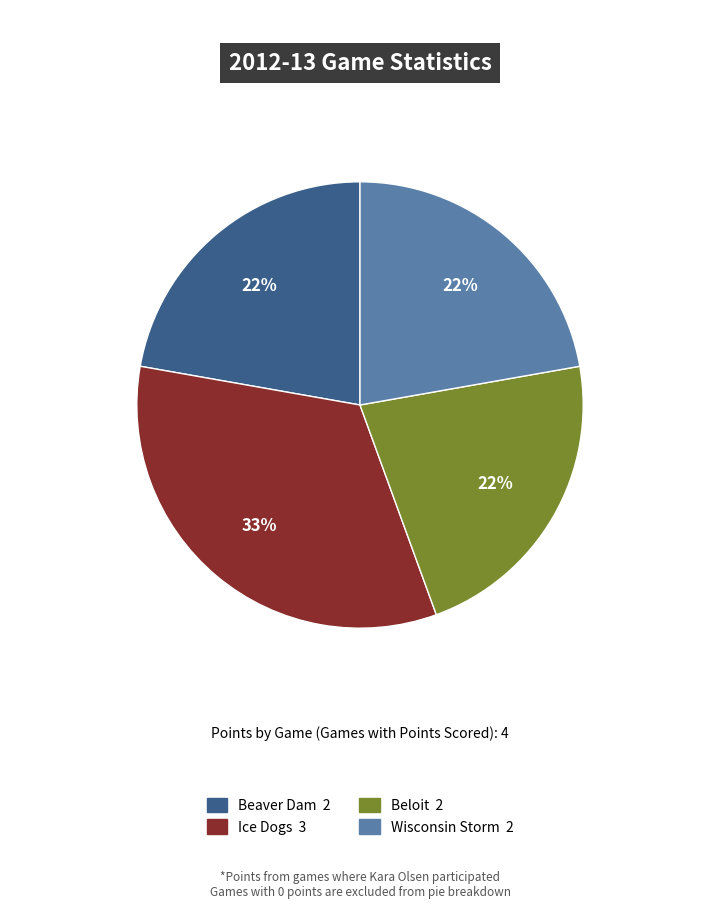

How many segments does this pie chart have?

4